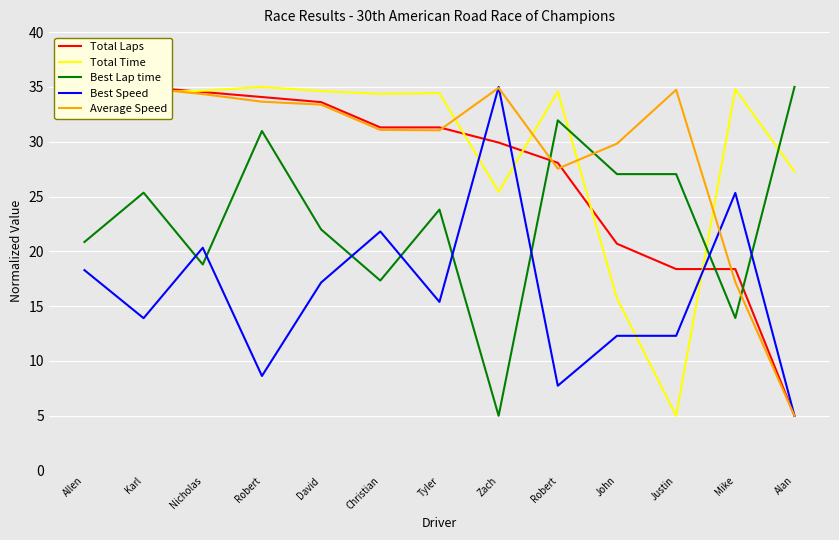

Which has a higher value, Mike or Robert?

Robert